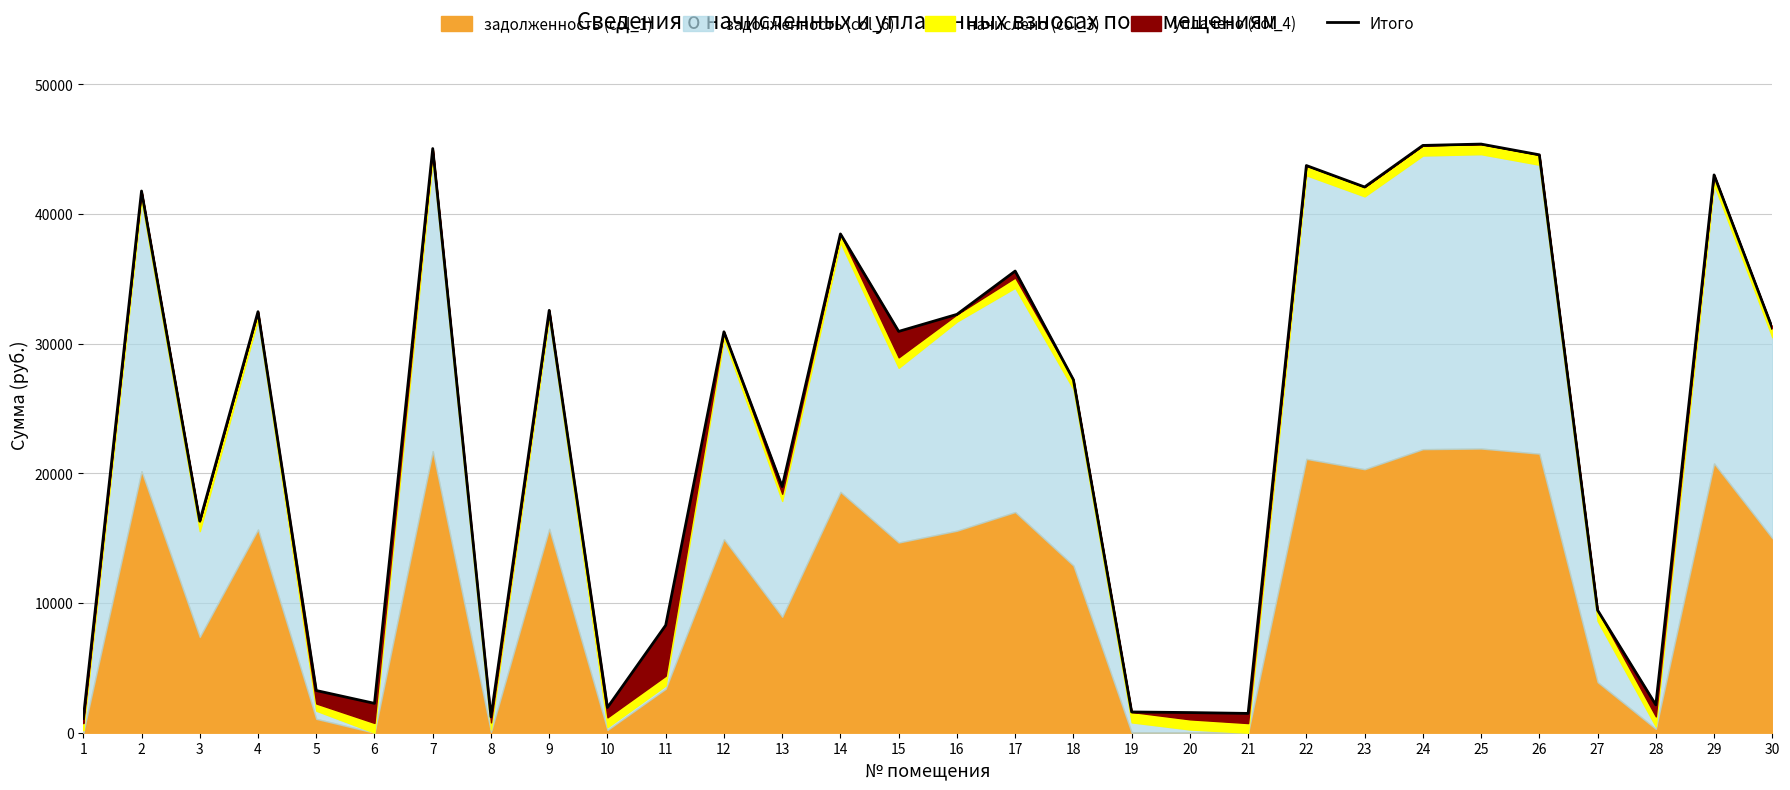

How many interior local peaks (higher than both neighbors) does the data have?

10